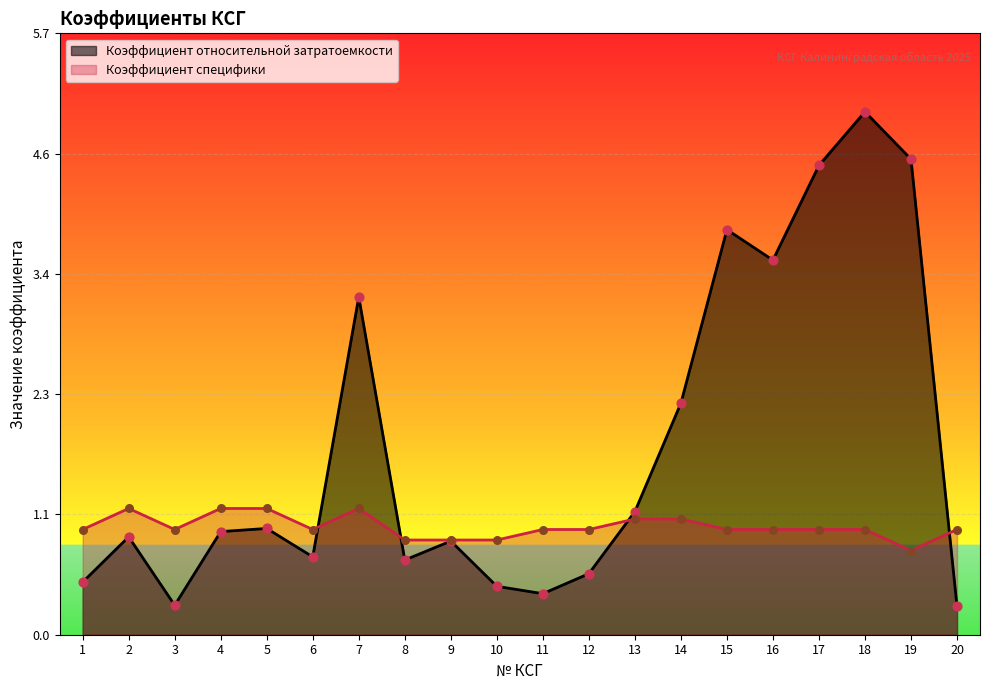

Is the value of Коэффициент относительной затратоемкости at 18 greater than the value of Коэффициент специфики at 4?

Yes